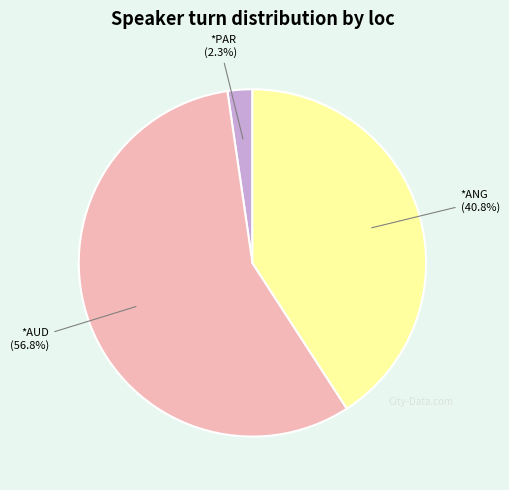

Is there any slice that represents more than half of the pie?

Yes